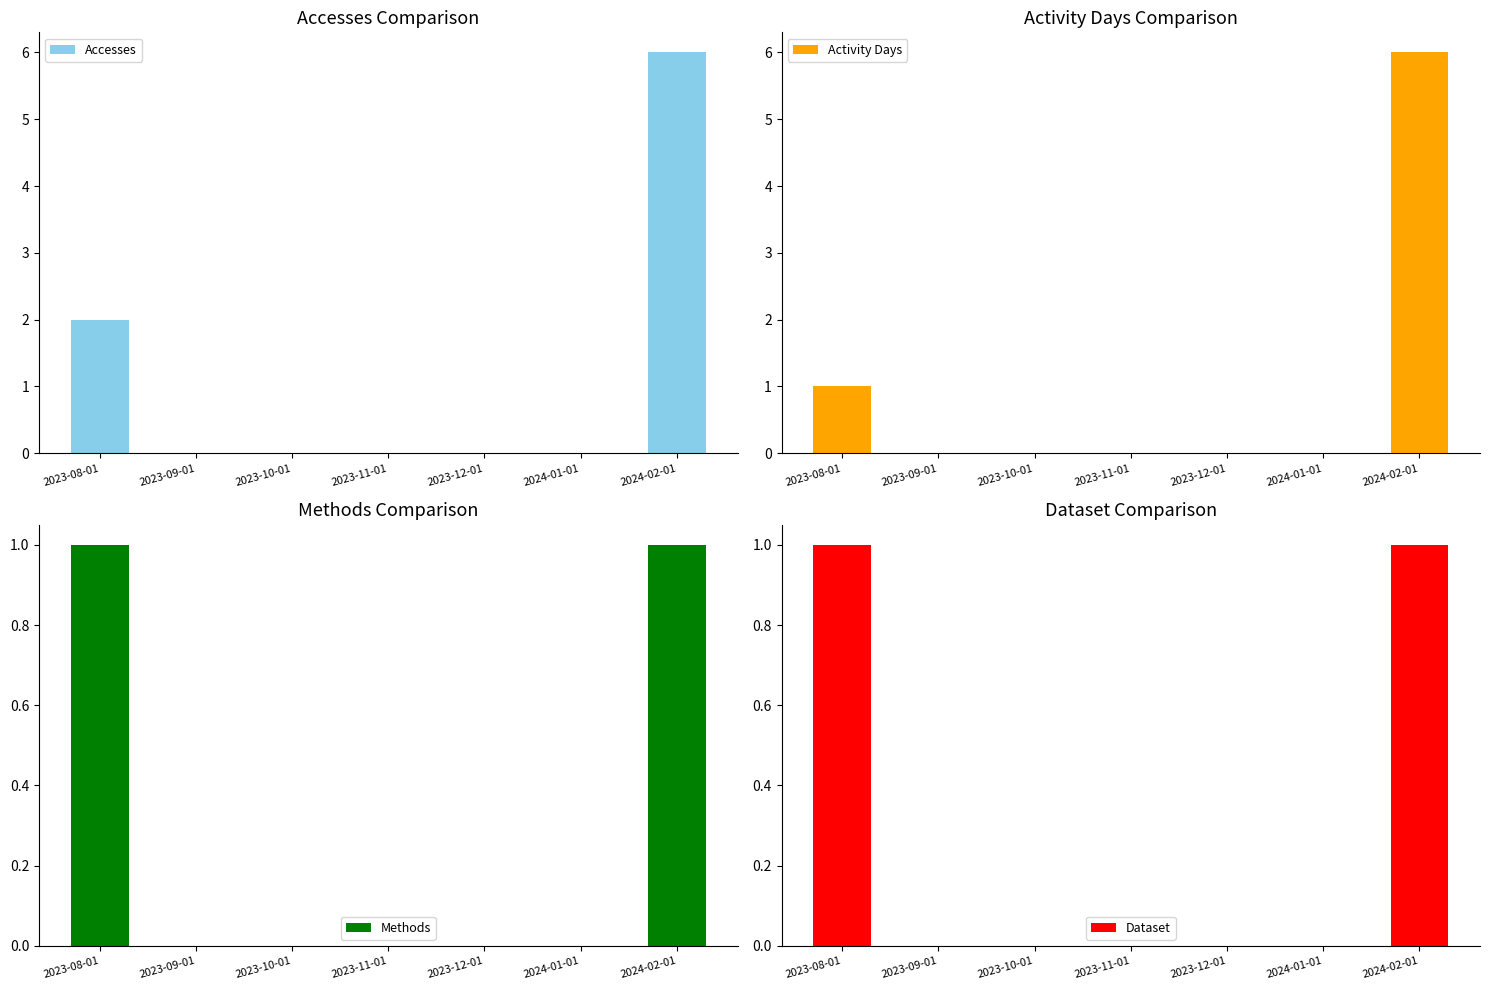

Is the value of Activity Days at 2024-02-01 greater than the value of Accesses at 2023-10-01?

Yes